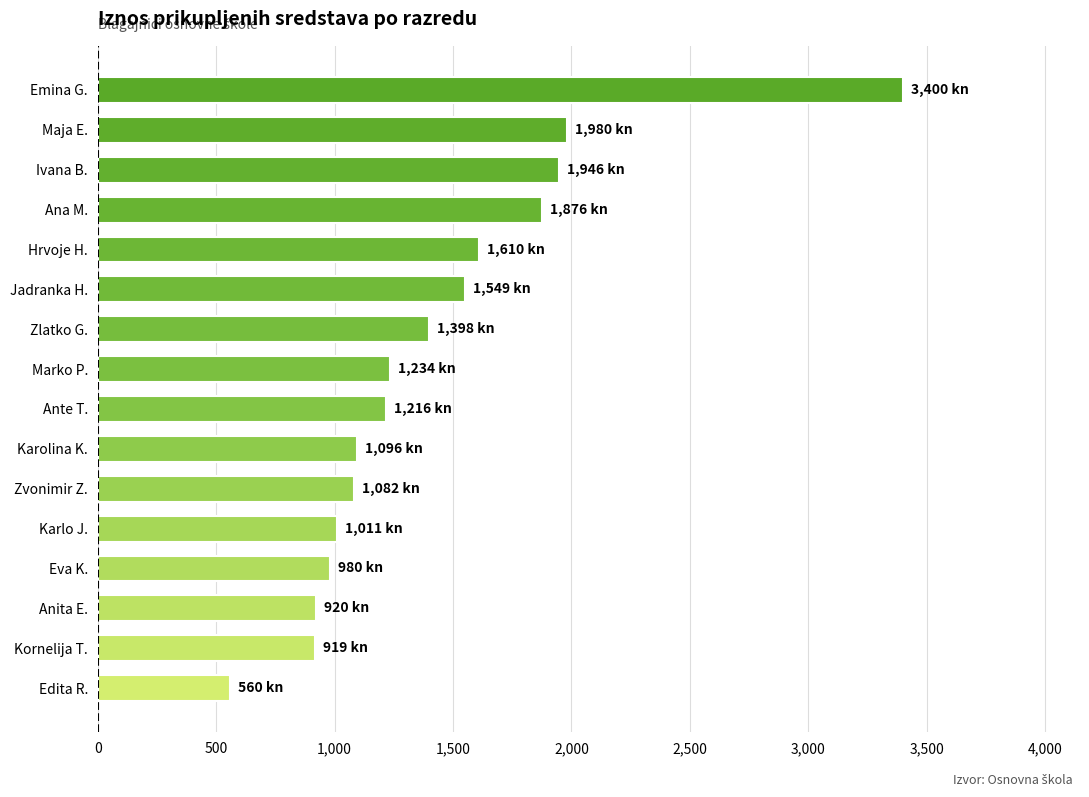

The value at Ante T. is 1216. True or false?

True